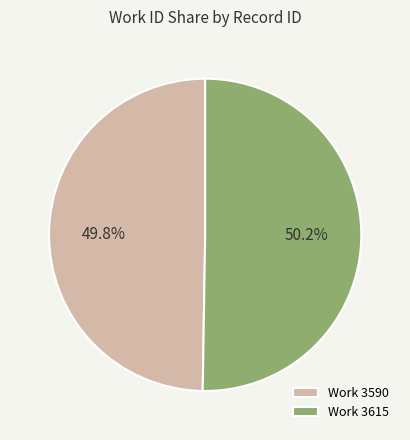

Approximately how many times larger is the value at Work 3590 compared to Work 3615?

1.0